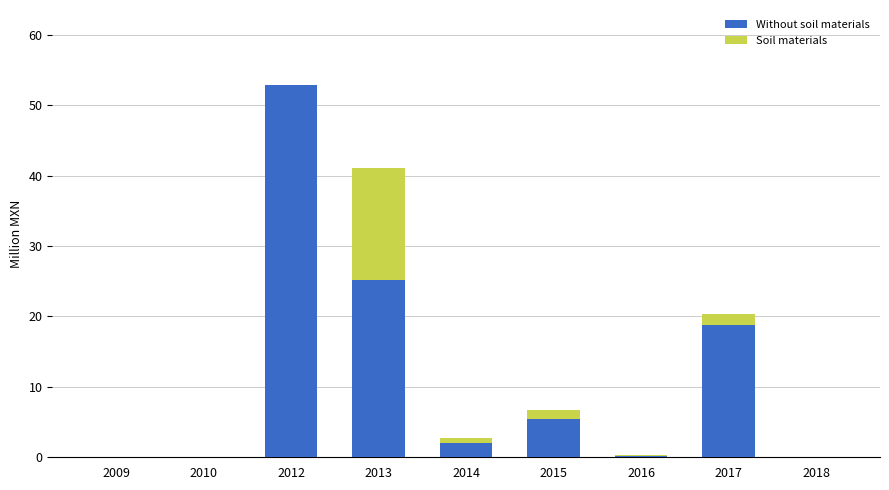

At which category is the sum across all series the highest?

2012